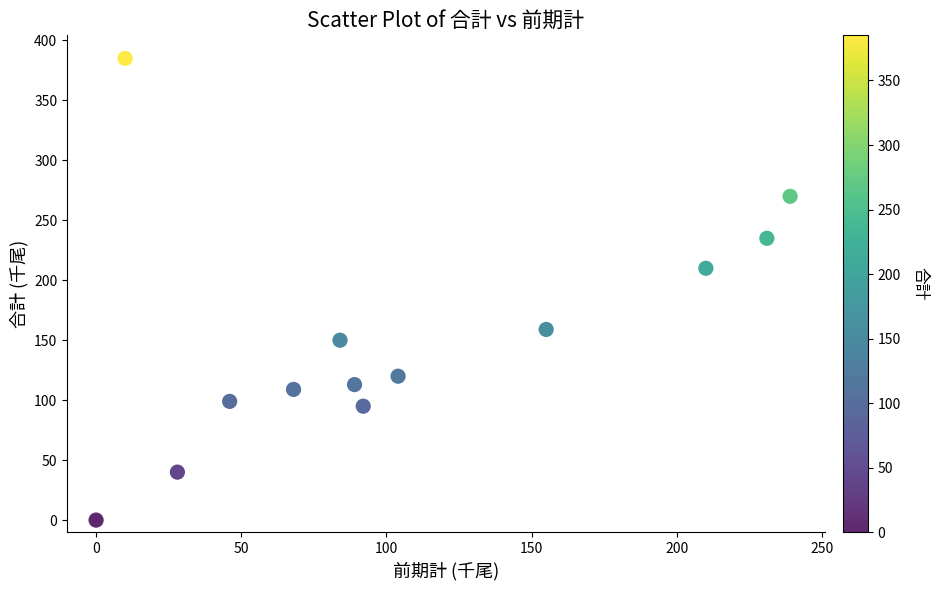

What Y value in the scatter plot is closest to 192?

210